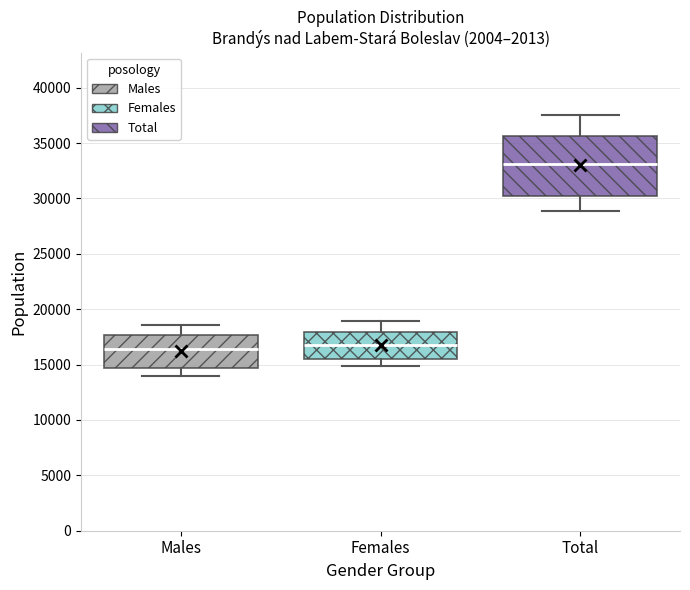

Reading left to right, transcribe this box plot: for each box, give where its median line is, the range the box spans, and where its two whiskers end, as read against the y-axis. The values are not printed on the chart, so give them approximately, as read against the axis.

Males: median 16500, box 14500 to 17500, whiskers 14000 to 18500
Females: median 17000, box 15500 to 18000, whiskers 15000 to 19000
Total: median 33000, box 30000 to 35500, whiskers 29000 to 37500